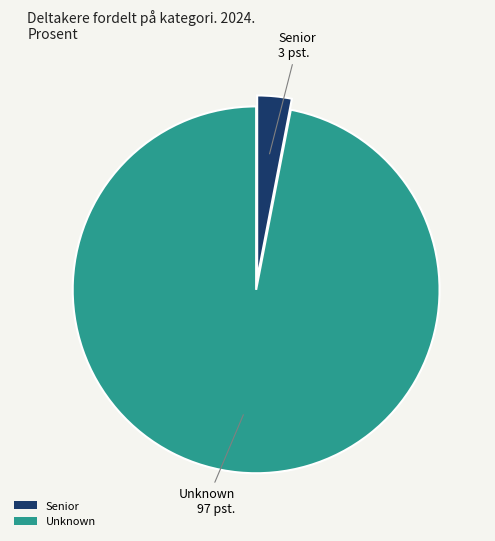

Which category has the biggest portion of the pie?

Unknown